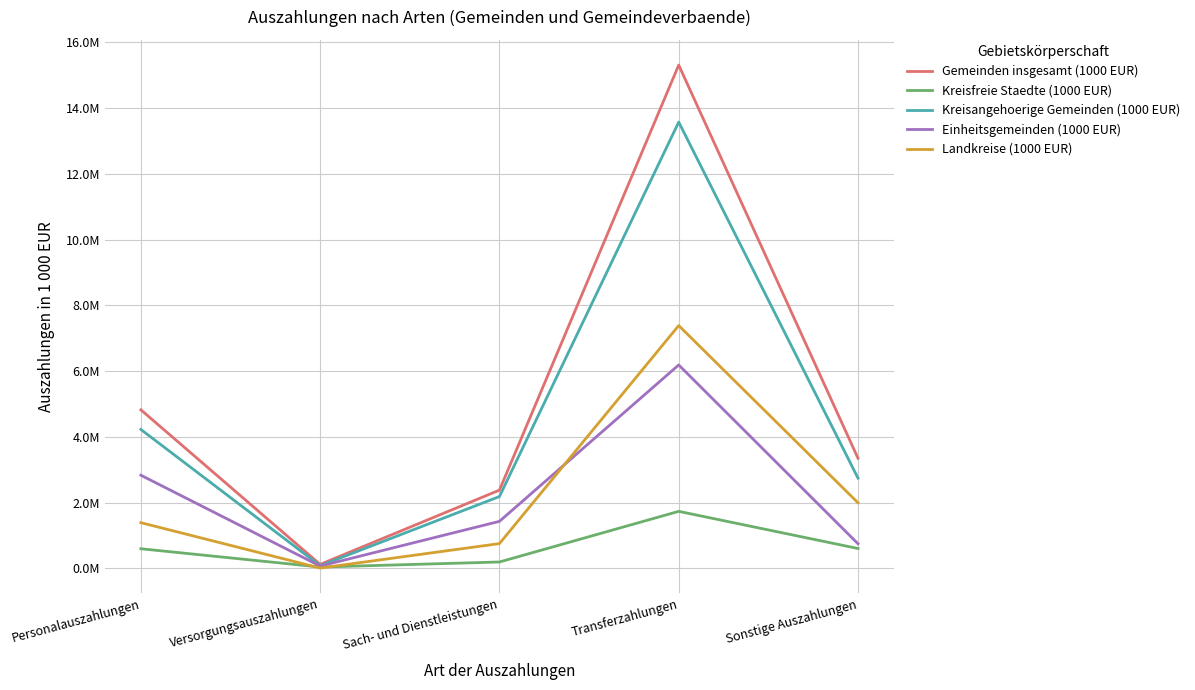

Which series has the widest spread of values?

Gemeinden insgesamt (1000 EUR)